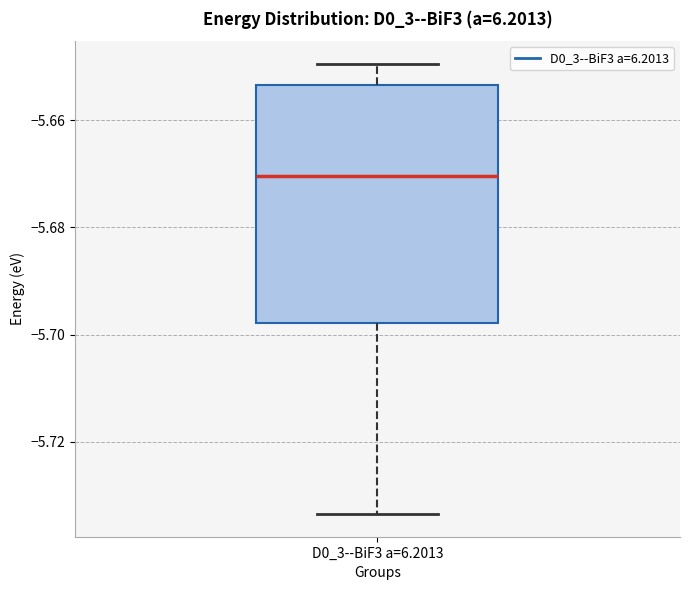

Where does the median line of the box for D0_3--BiF3 a=6.2013 sit on the y-axis? The values are not printed on the chart, so give them approximately, as read against the axis.

-5.670